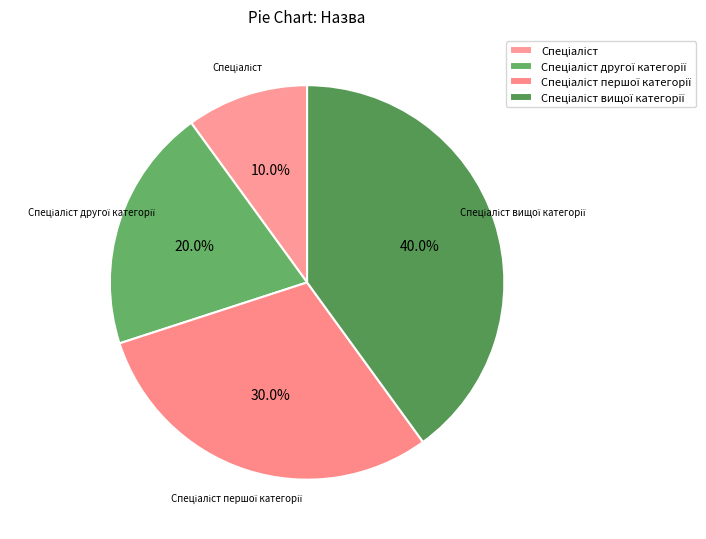

Does any single category account for the majority?

No